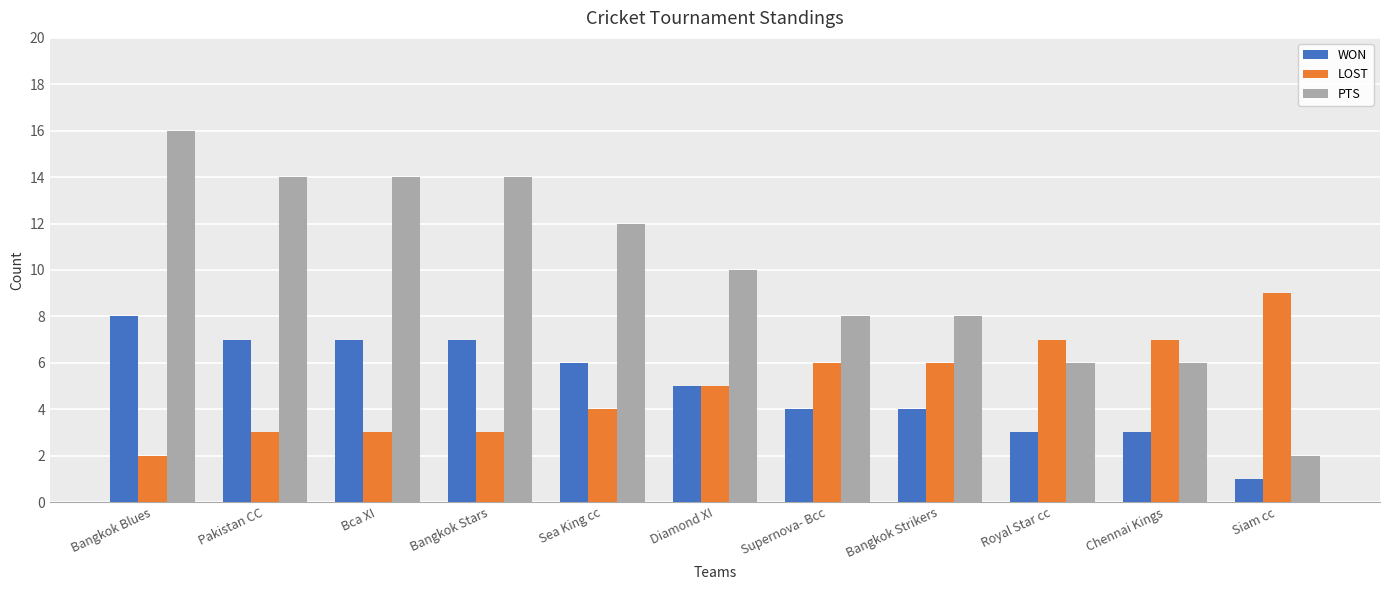

Which series has the largest range (max minus min)?

PTS